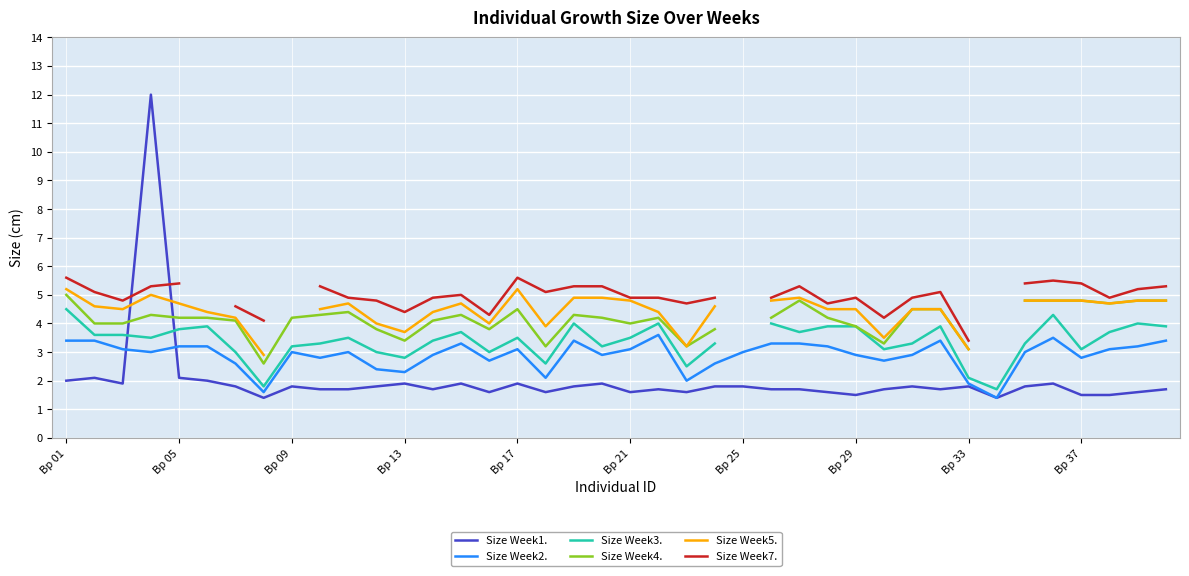

List the series in order of their overall mean, lowest first.

Size Week1., Size Week2., Size Week3., Size Week4., Size Week5., Size Week7.